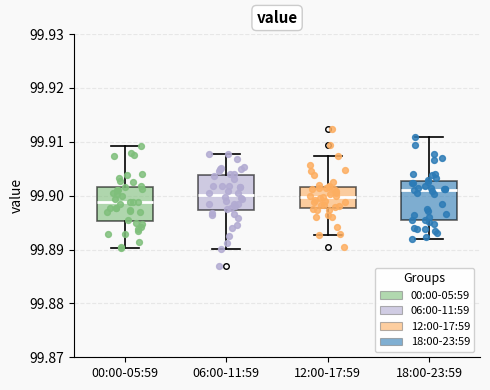

Where is the lower edge of the box for 18:00-23:59 on the y-axis? The values are not printed on the chart, so give them approximately, as read against the axis.

99.895